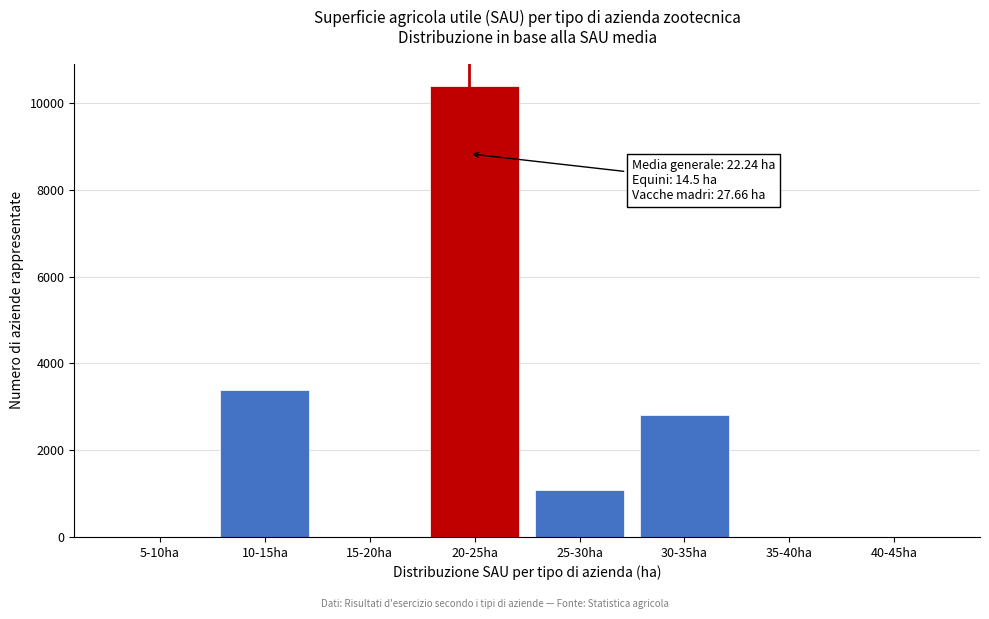

Reading left to right, extract all data points from this chart.

5-10ha=0	10-15ha=3395	15-20ha=0	20-25ha=10390	25-30ha=1087	30-35ha=2821	35-40ha=0	40-45ha=0